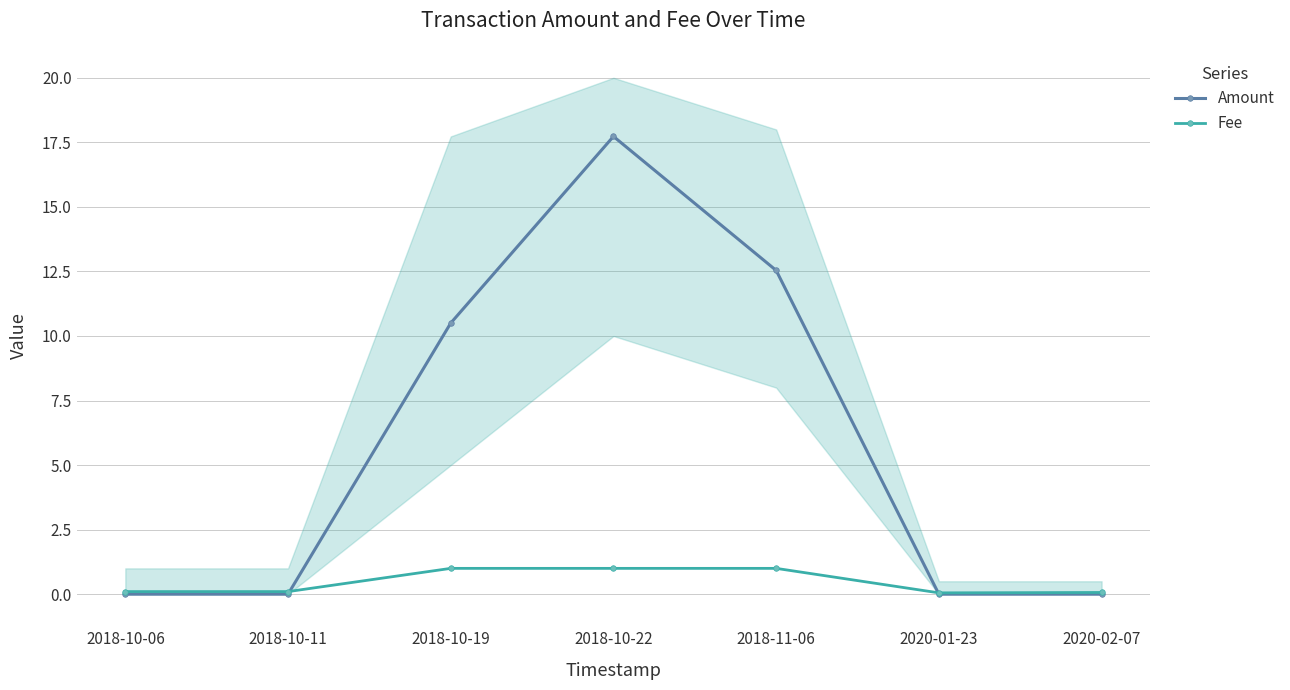

Which label corresponds to the smallest value in the chart?

2018-10-06